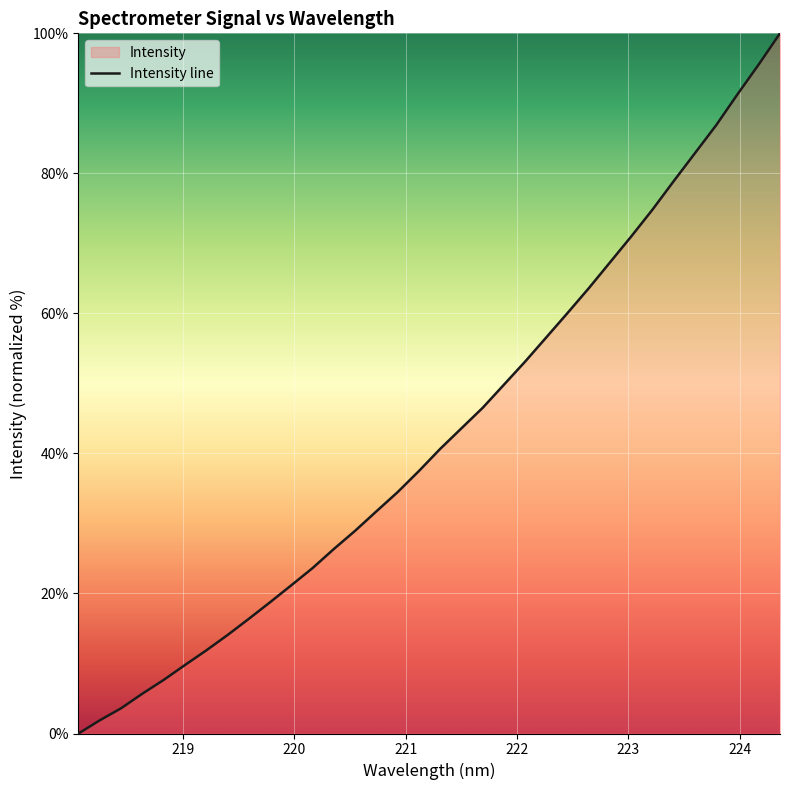

What is the greatest value displayed?

100.0